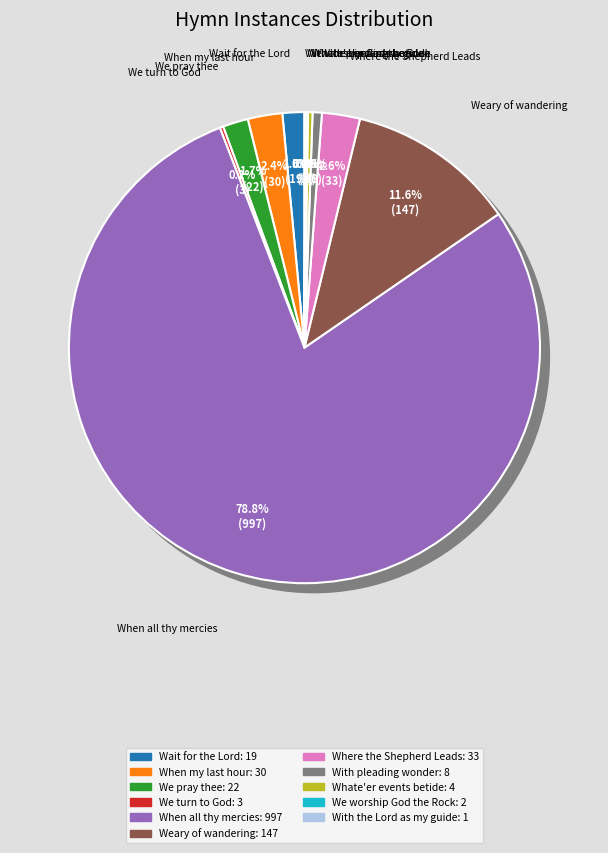

How many segments does this pie chart have?

11